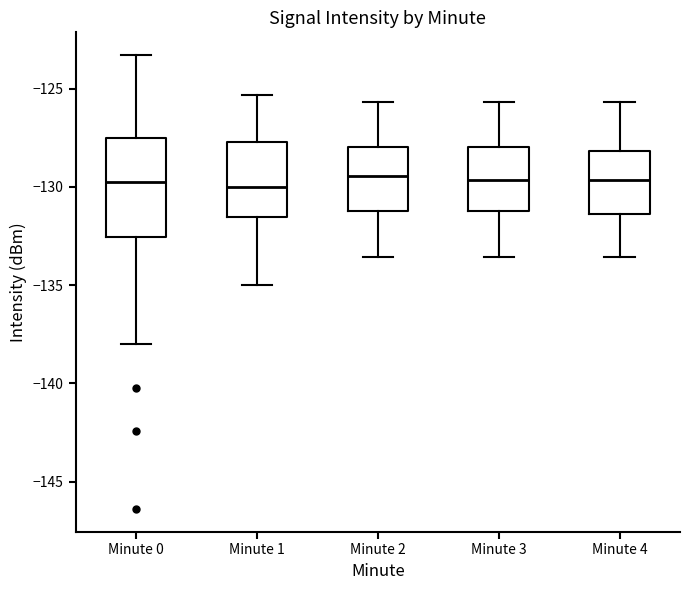

Where does the median line of the box for Minute 3 sit on the y-axis? The values are not printed on the chart, so give them approximately, as read against the axis.

-129.5